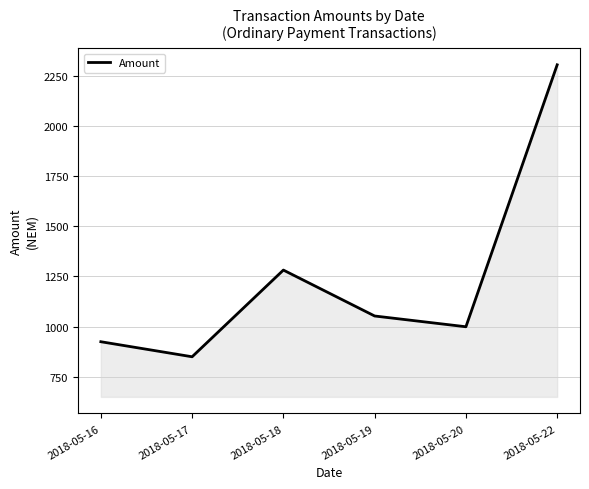

True or false: there are more than 1 points higher than both neighbors.

False